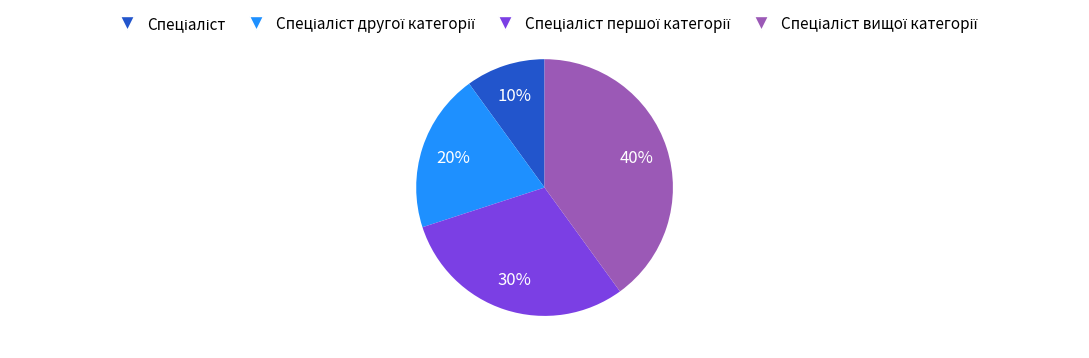

How many segments does this pie chart have?

4